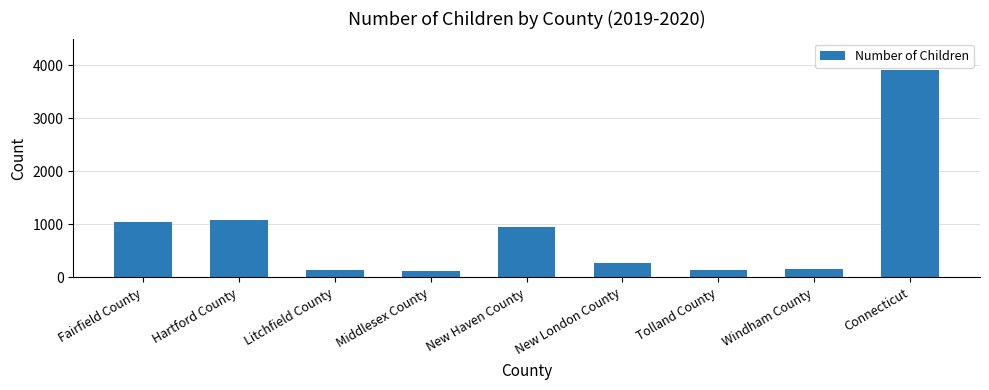

Is it true that the value at Windham County is 153?

True